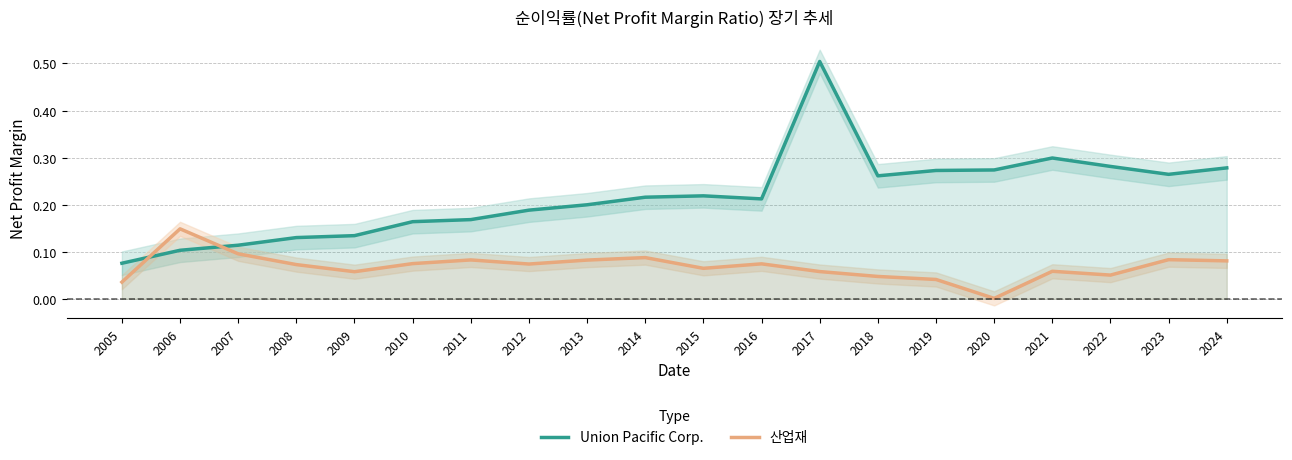

At which label is Union Pacific Corp. closest to 0?

2005